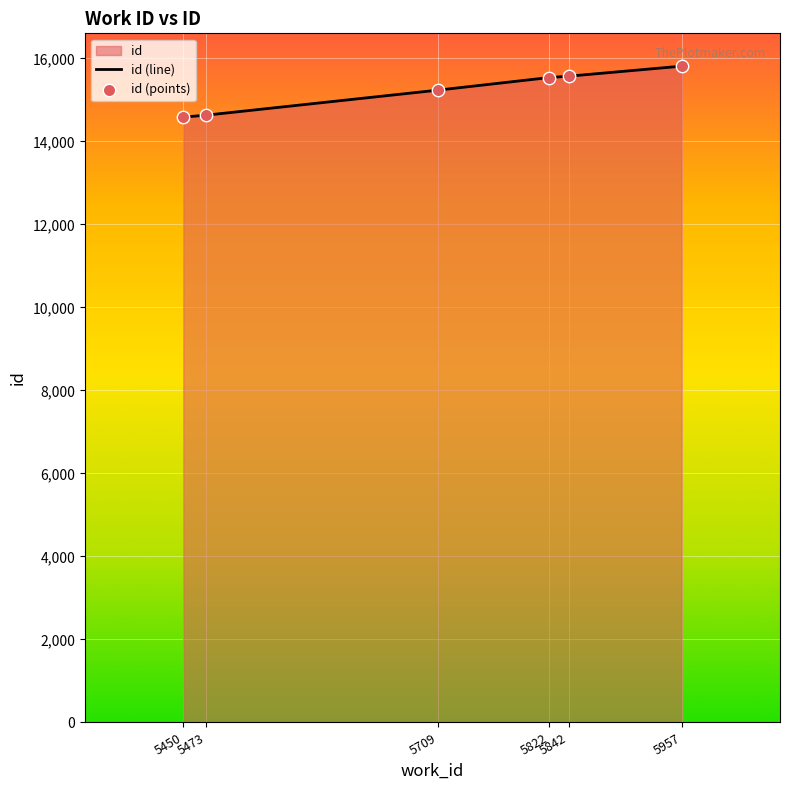

What is the change in value from 5450 to 5842?

+985